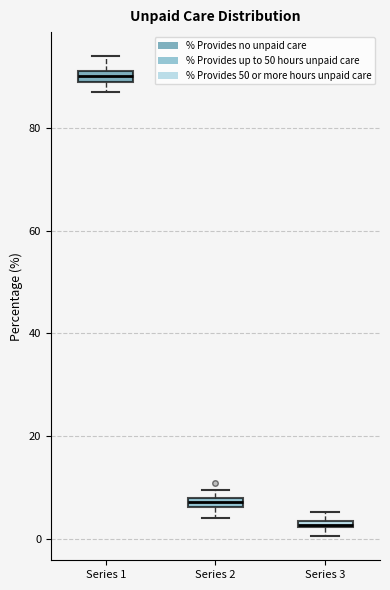

Which box has the lowest median line?

Series 3